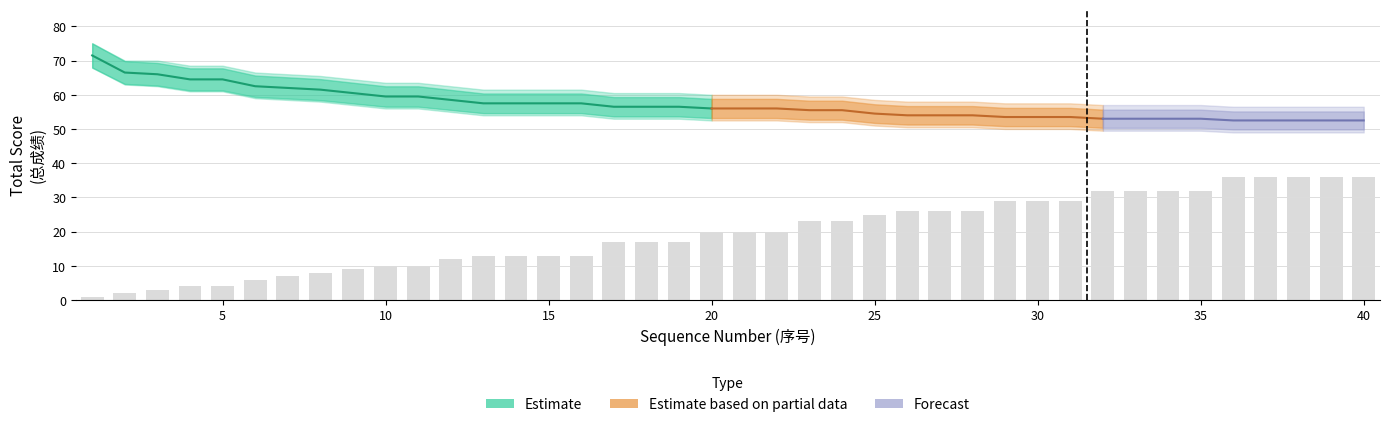

What is the maximum value shown in the chart?

75.0